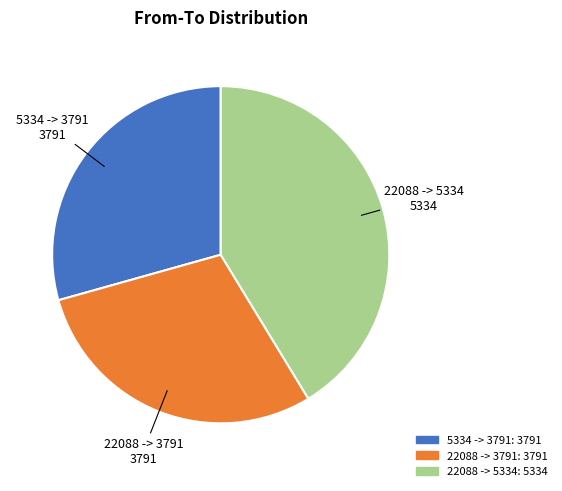

Is there a majority slice in this chart?

No